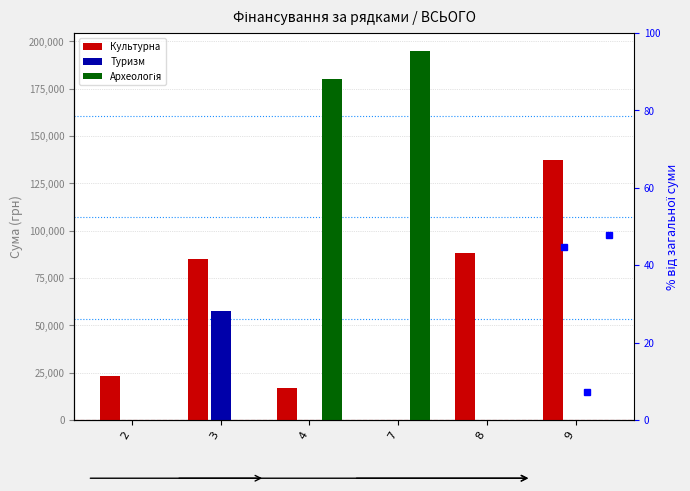

True or false: Туризм has a value of -35845.2 at 2.

False